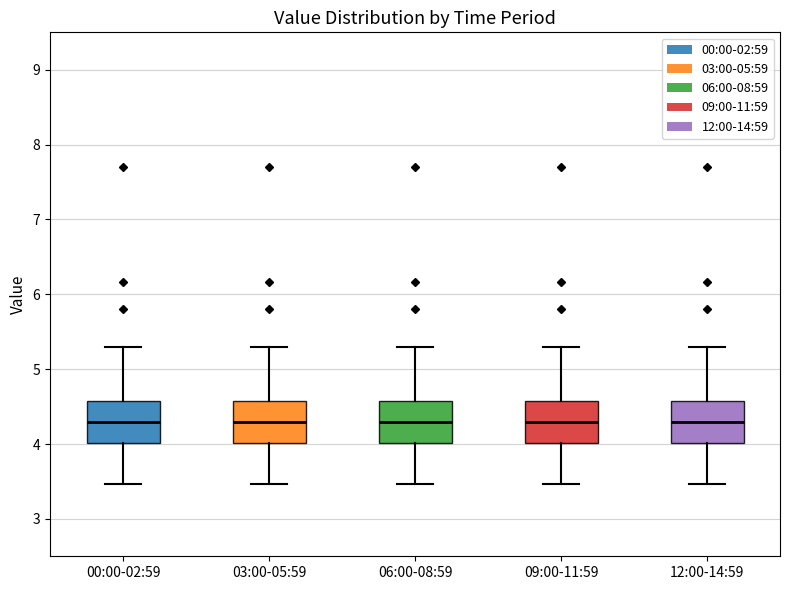

Reading left to right, transcribe this box plot: for each box, give where its median line is, the range the box spans, and where its two whiskers end, as read against the y-axis. The values are not printed on the chart, so give them approximately, as read against the axis.

00:00-02:59: median 4.3, box 4.0 to 4.6, whiskers 3.5 to 5.3
03:00-05:59: median 4.3, box 4.0 to 4.6, whiskers 3.5 to 5.3
06:00-08:59: median 4.3, box 4.0 to 4.6, whiskers 3.5 to 5.3
09:00-11:59: median 4.3, box 4.0 to 4.6, whiskers 3.5 to 5.3
12:00-14:59: median 4.3, box 4.0 to 4.6, whiskers 3.5 to 5.3